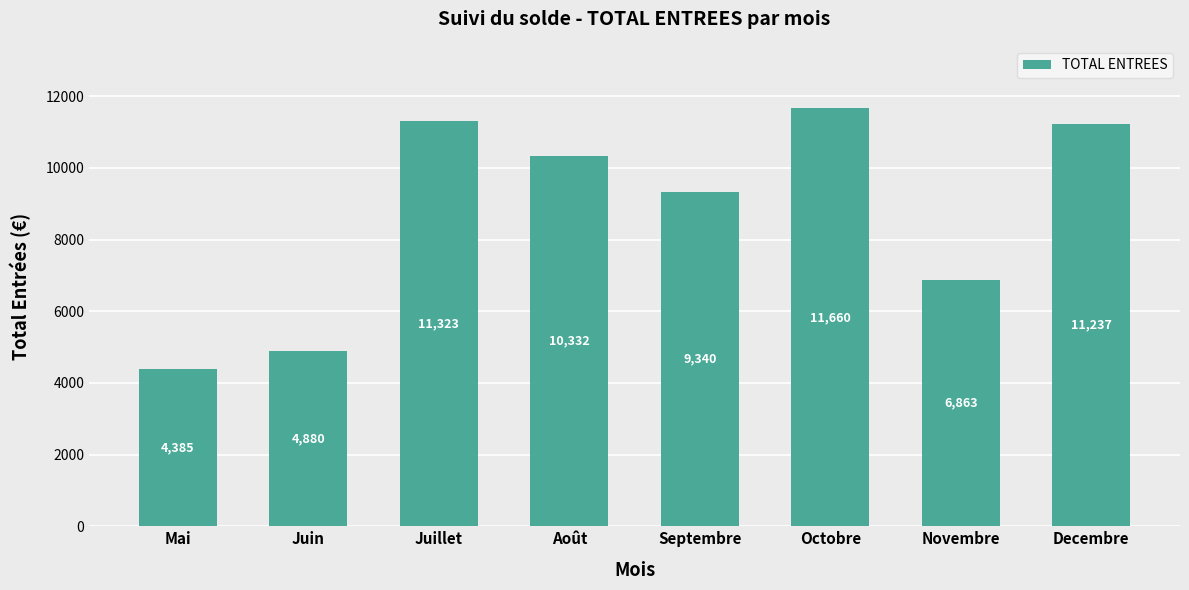

What is the label of the 6th bar from the left?

Octobre